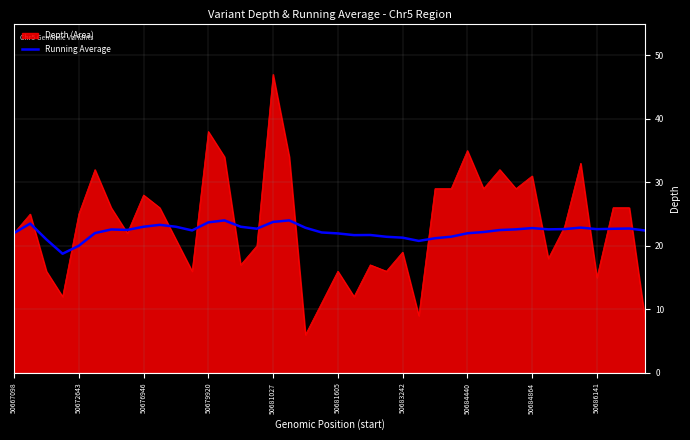

Which series has the widest spread of values?

Depth (Area)